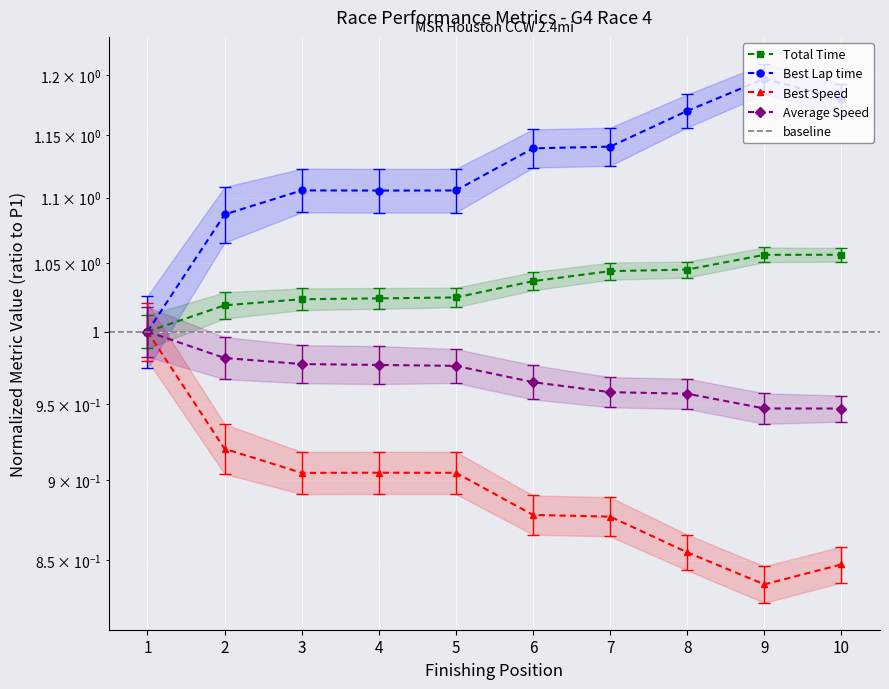

What is the value of the Total Time point at the 10th from the left?

1.1